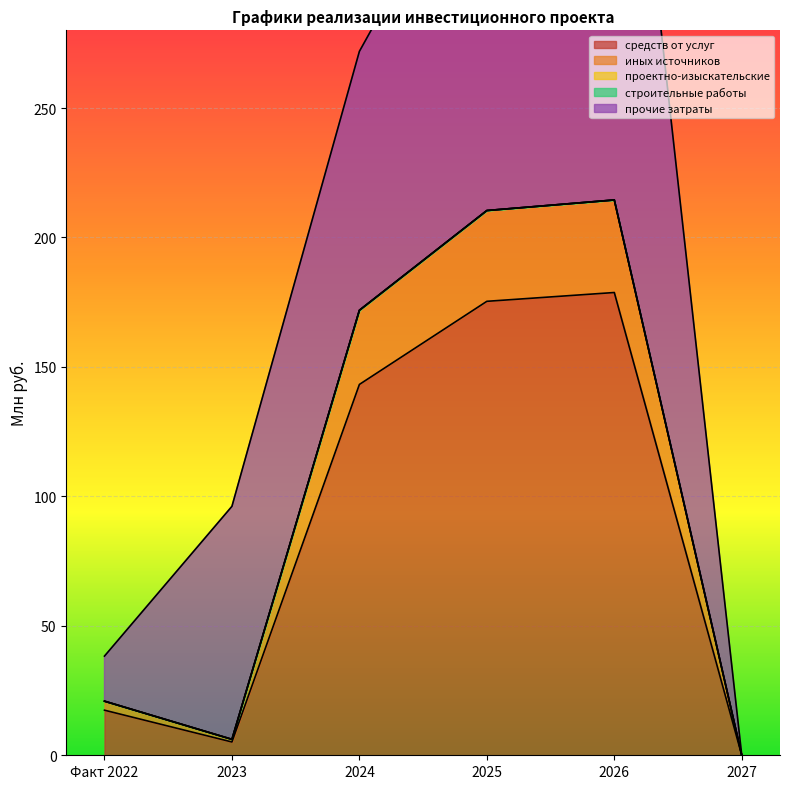

The строительные работы series shows 0.0 at 2026. True or false?

True